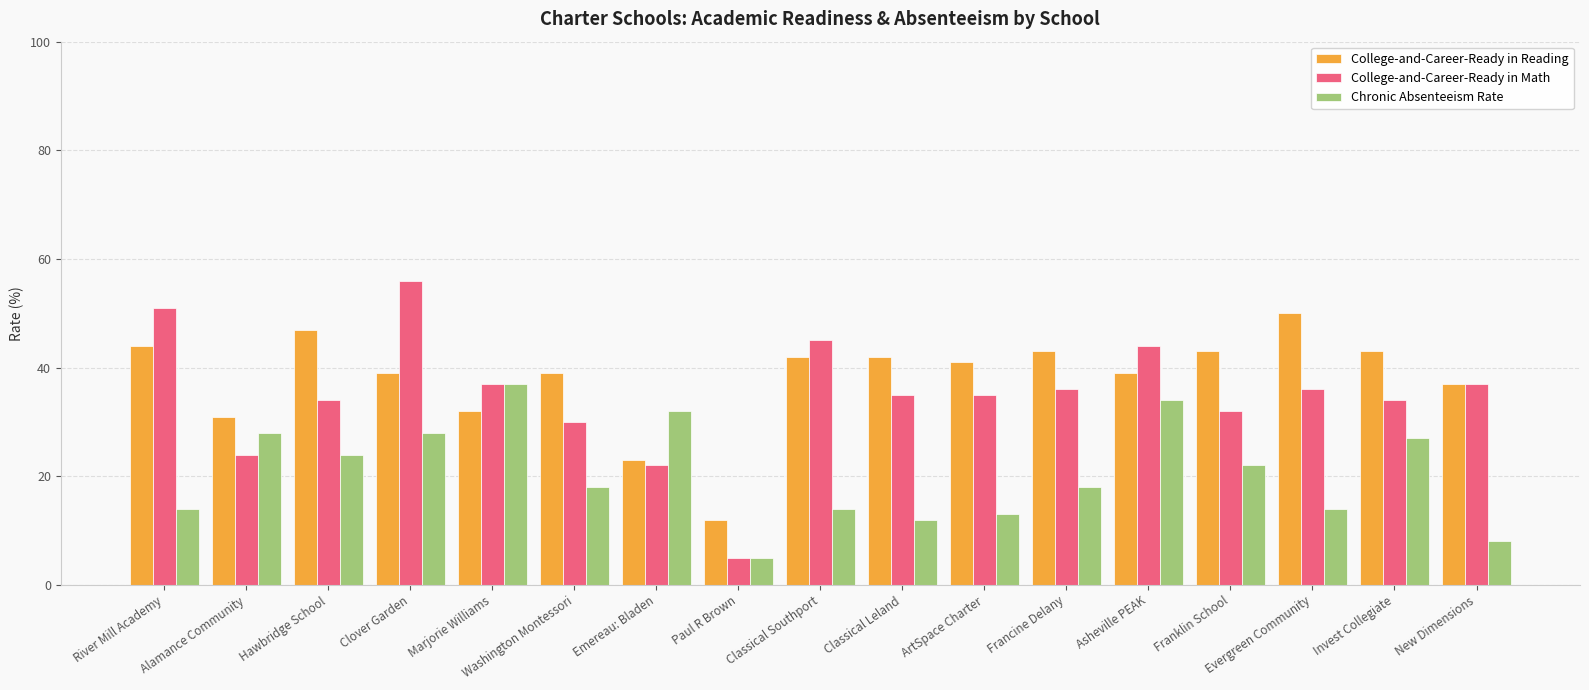

What is the difference between the College-and-Career-Ready in Math values at Franklin School and Invest Collegiate?

2.0